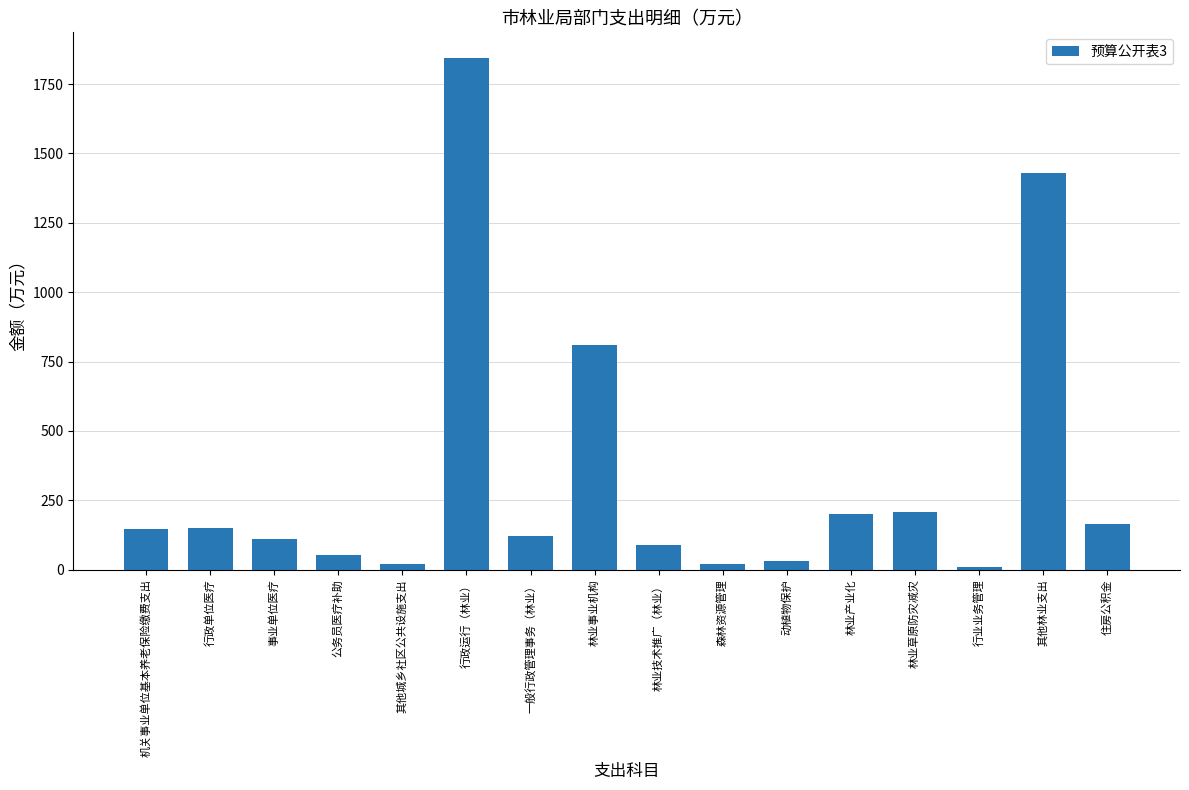

Which has a higher value, 行政运行（林业） or 林业事业机构?

行政运行（林业）